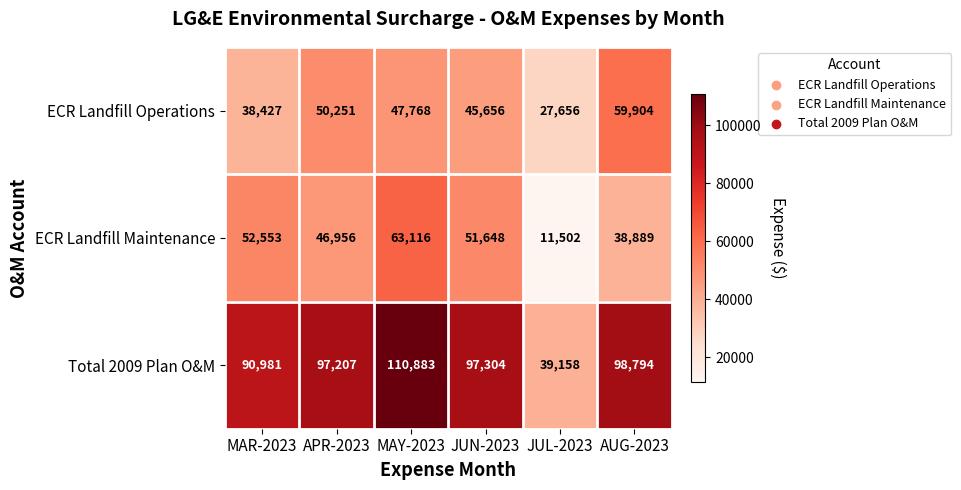

How many data points in ECR Landfill Operations are less than 47768?

3